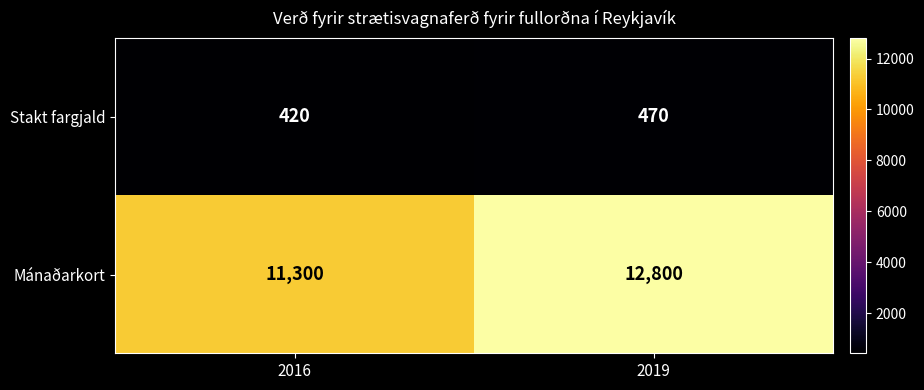

What is the average value of the Mánaðarkort series?

12050